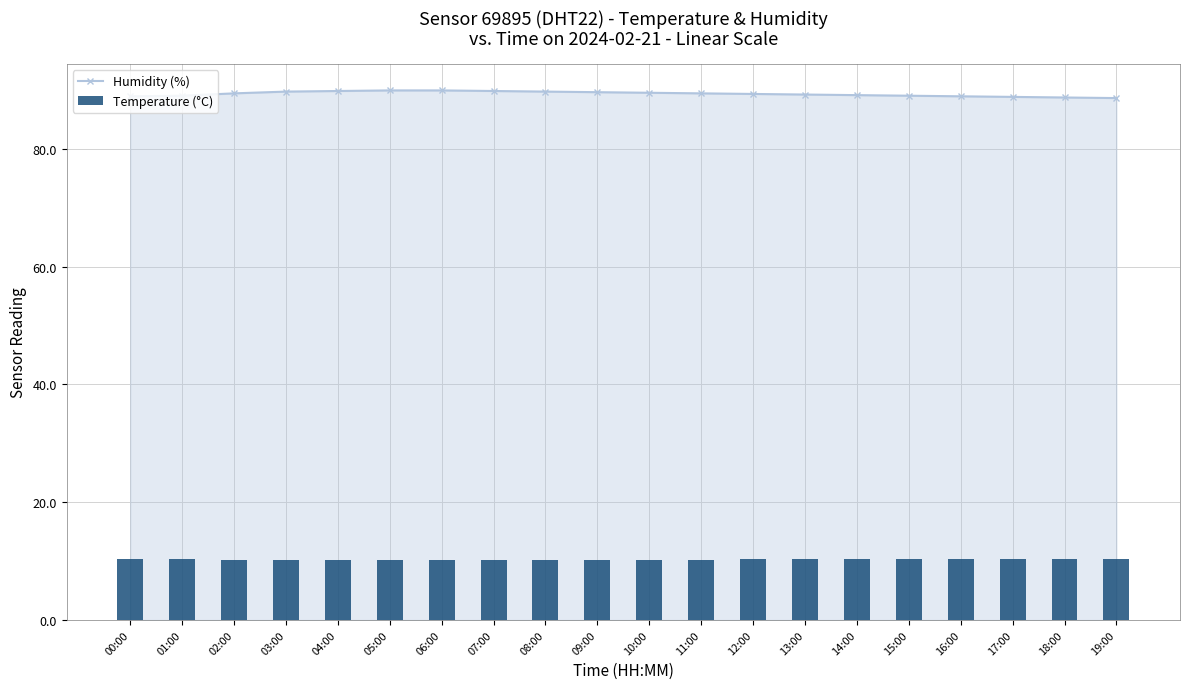

Reading right to left, extract all data points from this chart.

Humidity (%): 88.6	88.7	88.8	88.9	89.0	89.1	89.2	89.3	89.4	89.5	89.6	89.7	89.8	89.9	89.9	89.8	89.7	89.4	89.0	88.9
Temperature (°C): 10.3	10.3	10.3	10.3	10.3	10.3	10.3	10.3	10.2	10.2	10.2	10.2	10.2	10.2	10.2	10.2	10.2	10.2	10.3	10.4